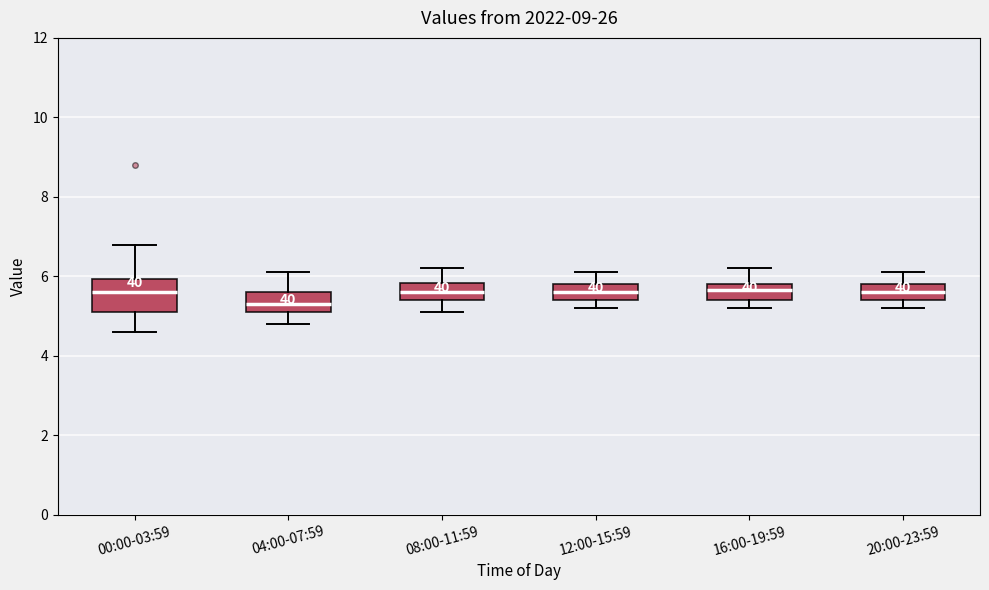

Reading left to right, read every box against the y-axis: the position of its median line, the range the box covers, and the ends of its whiskers. The values are not printed on the chart, so give them approximately, as read against the axis.

00:00-03:59: median 5.6, box 5.2 to 6.0, whiskers 4.6 to 6.8
04:00-07:59: median 5.4, box 5.2 to 5.6, whiskers 4.8 to 6.2
08:00-11:59: median 5.6, box 5.4 to 5.8, whiskers 5.2 to 6.2
12:00-15:59: median 5.6, box 5.4 to 5.8, whiskers 5.2 to 6.2
16:00-19:59: median 5.6, box 5.4 to 5.8, whiskers 5.2 to 6.2
20:00-23:59: median 5.6, box 5.4 to 5.8, whiskers 5.2 to 6.2